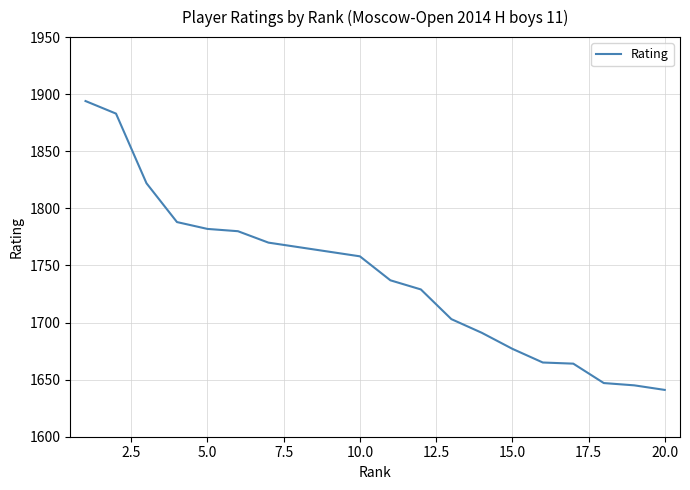

What is the minimum value shown in the chart?

1641